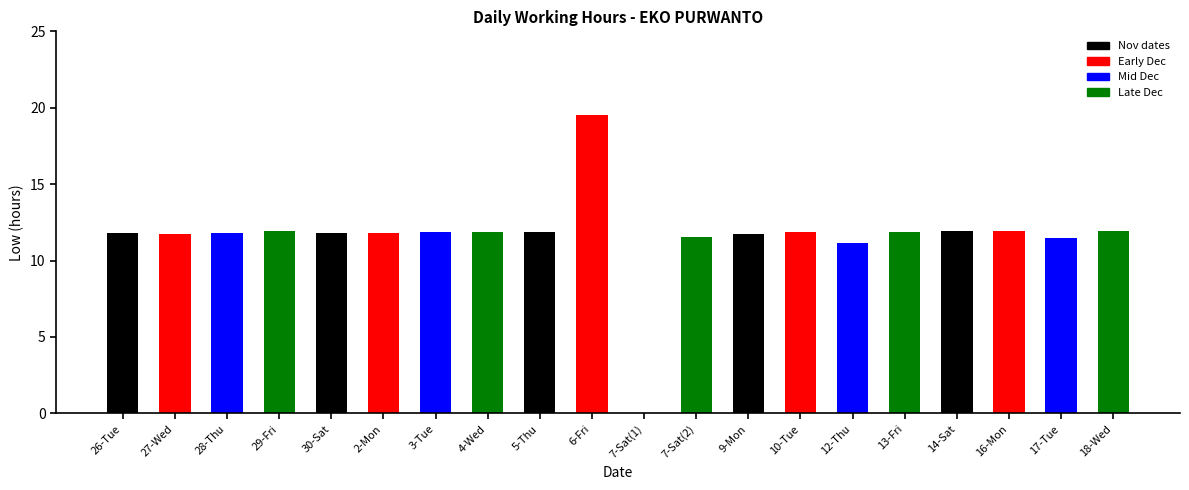

Approximately how many times larger is the value at 9-Mon compared to 18-Wed?

1.0